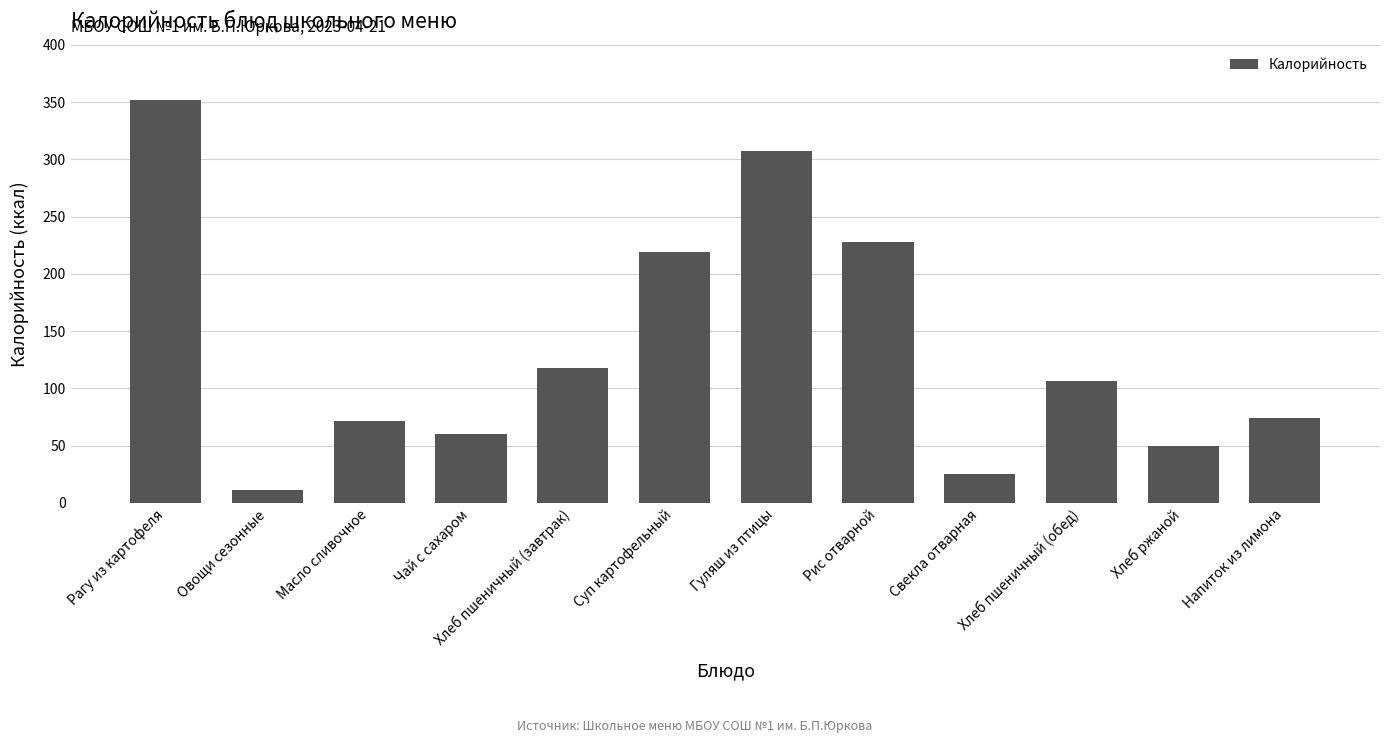

Is it true that the value at Хлеб пшеничный (завтрак) is 118?

True